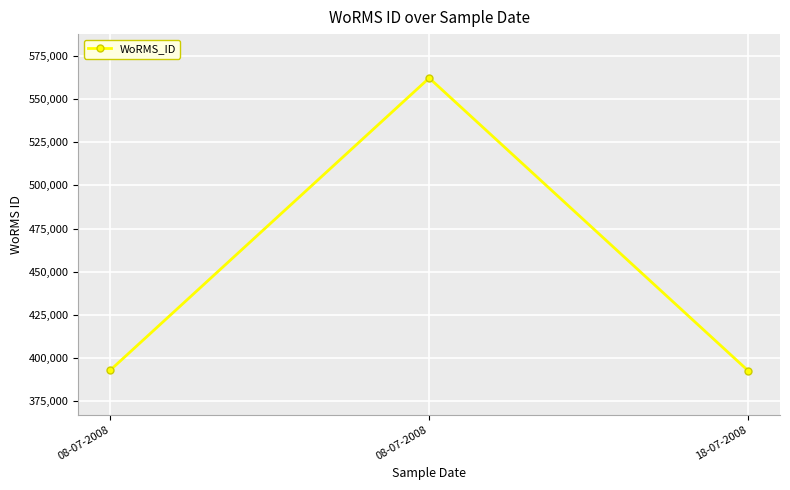

Count the number of categories in the chart.

3